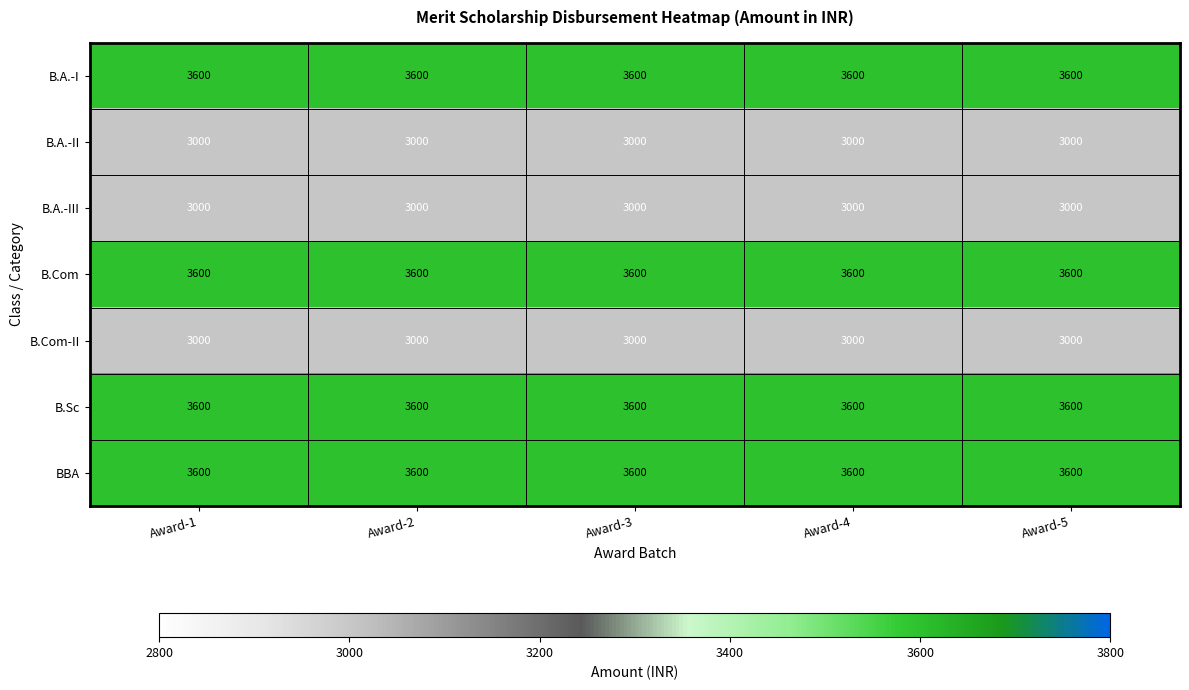

The value of BBA at Award-5 is 3600. True or false?

True